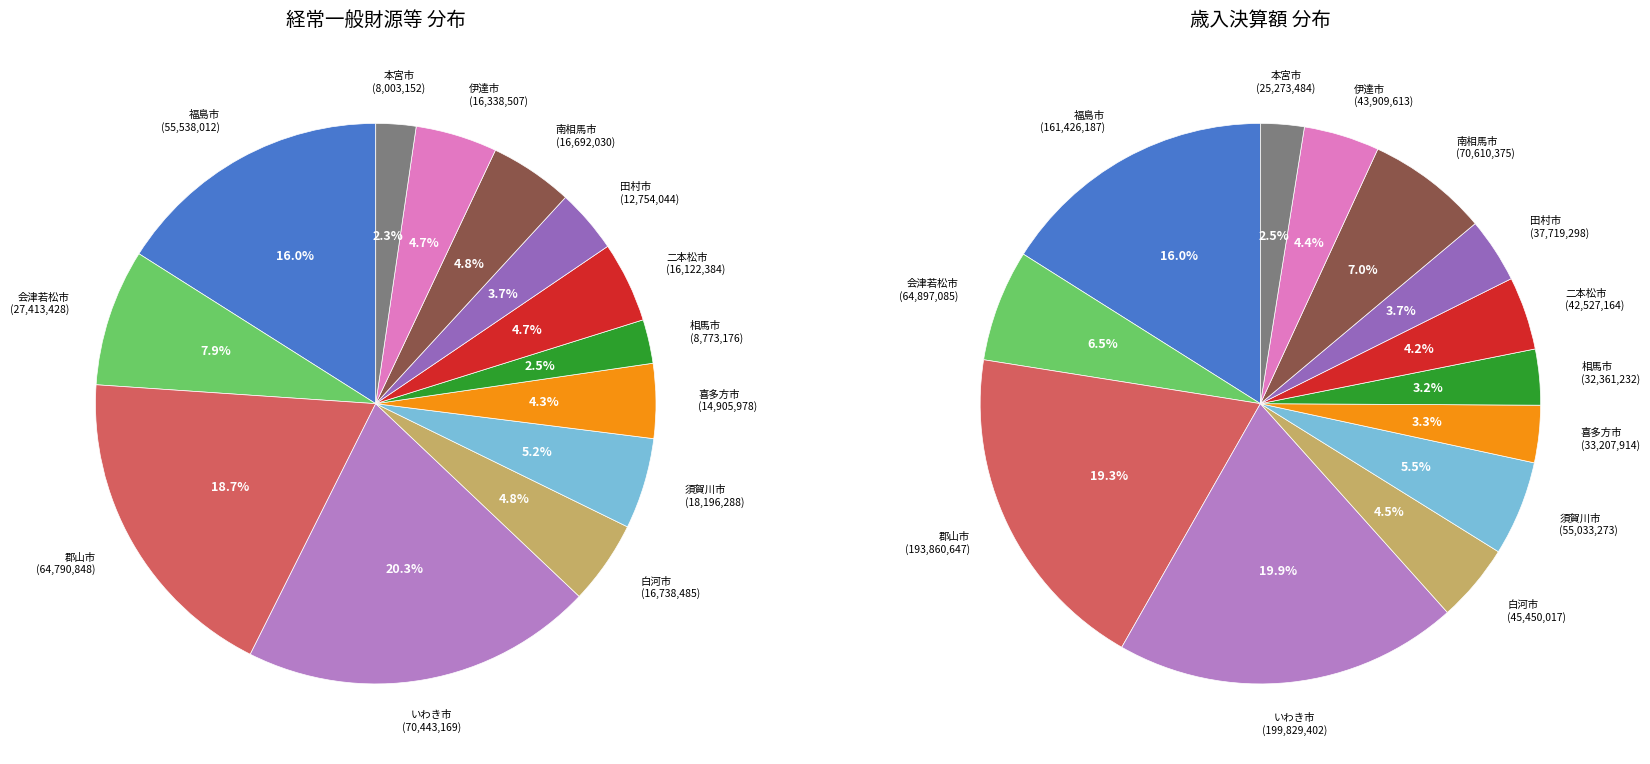

To the nearest percent, what percentage of the pie is 10?

7%